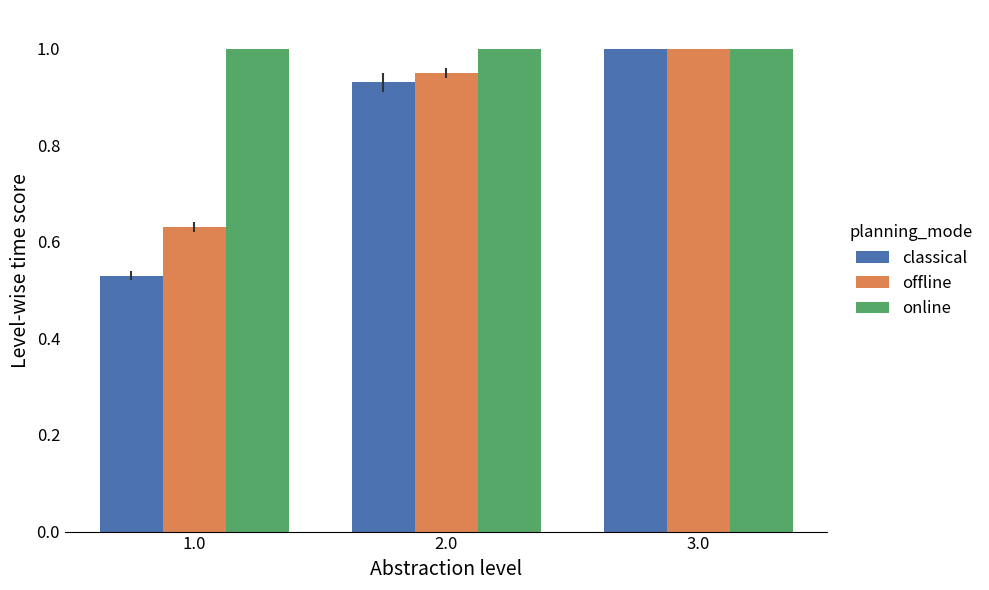

At which label does offline reach its minimum?

1.0